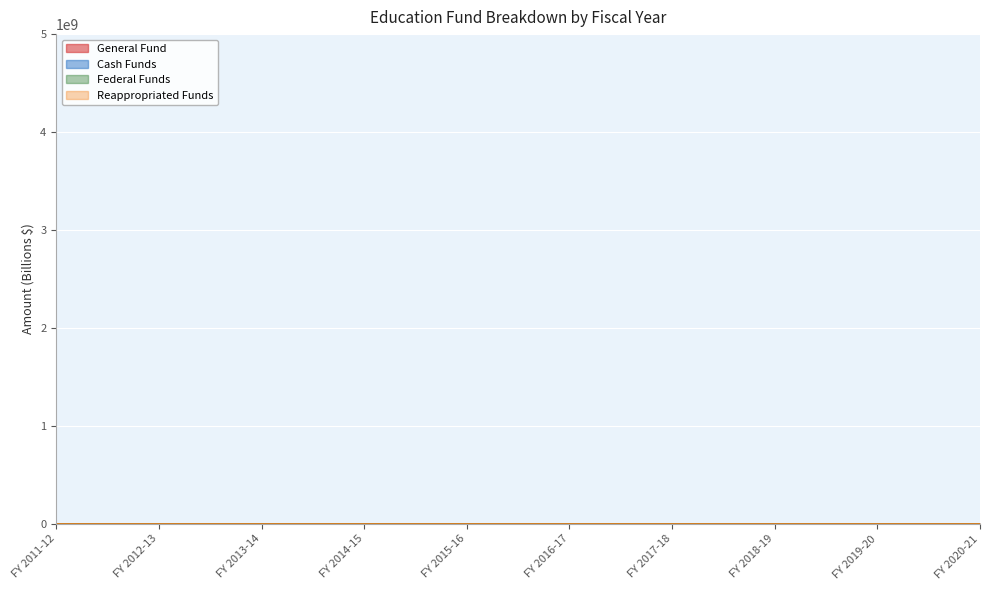

At which label does General Fund first exceed 3?

FY 2012-13